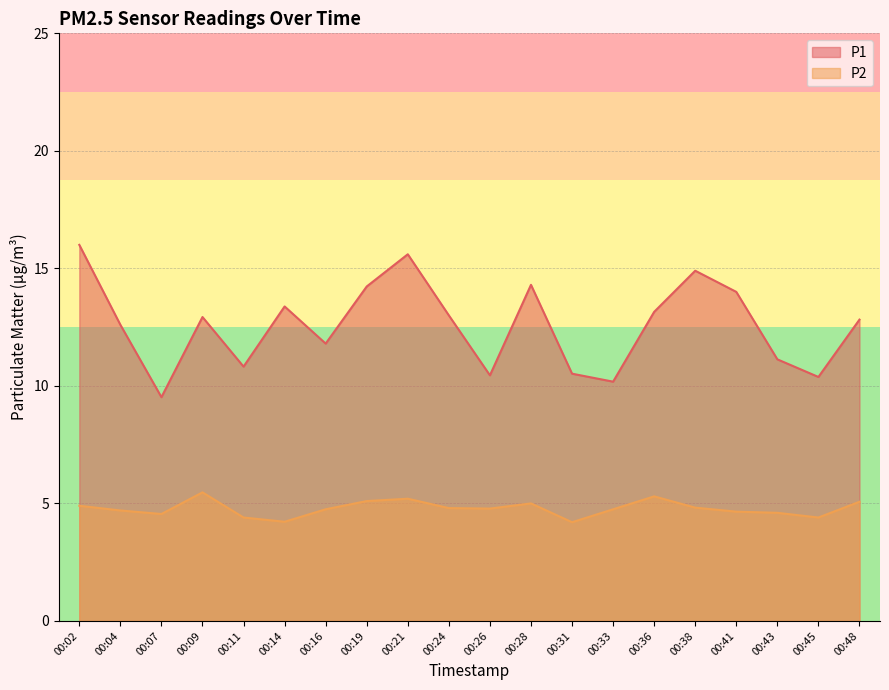

What is the minimum value shown in the chart?

4.2